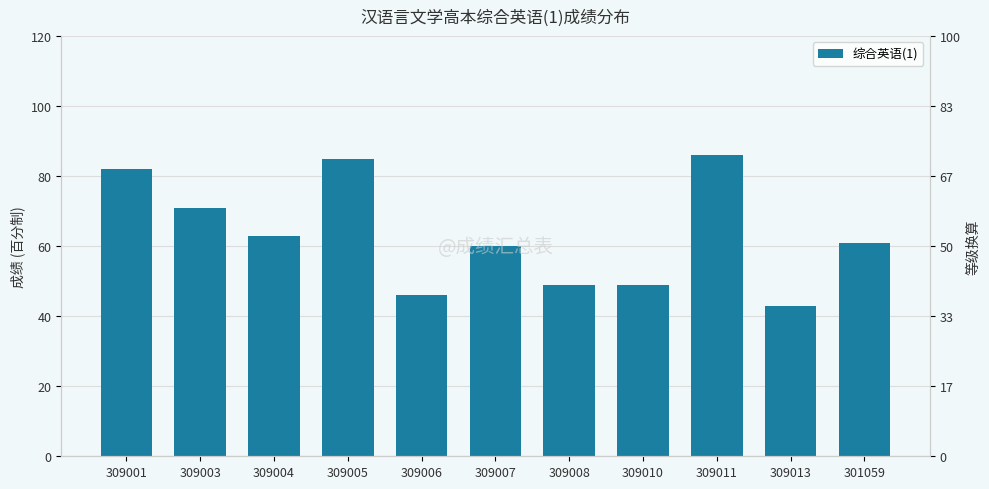

Are the bars horizontal?

No